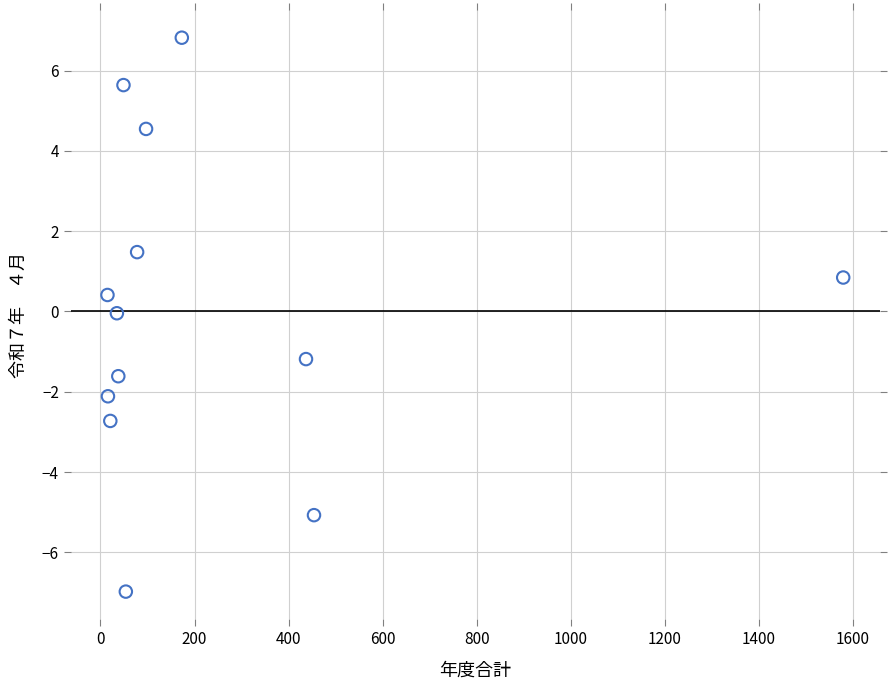

What is the range of Y values (max minus min)?

13.8